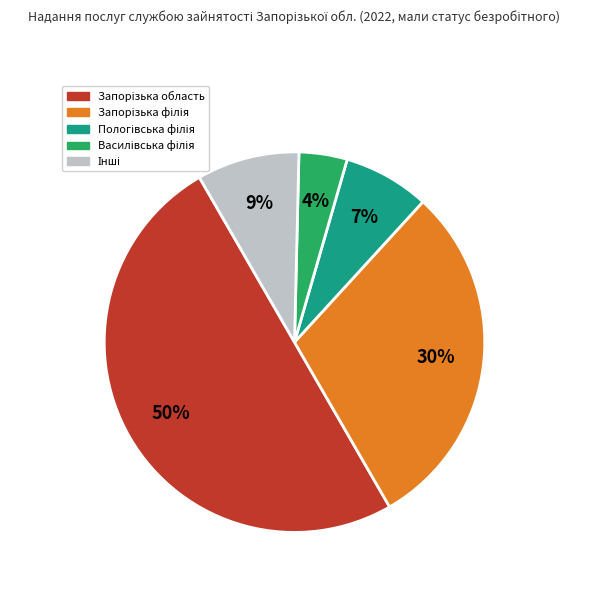

How many segments does this pie chart have?

5